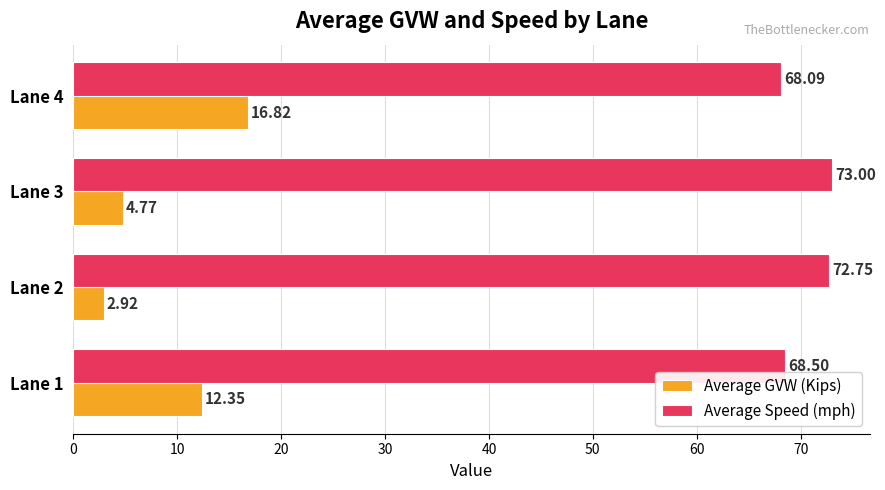

List the labels in order of Average Speed (mph) value, smallest first.

Lane 4, Lane 1, Lane 2, Lane 3